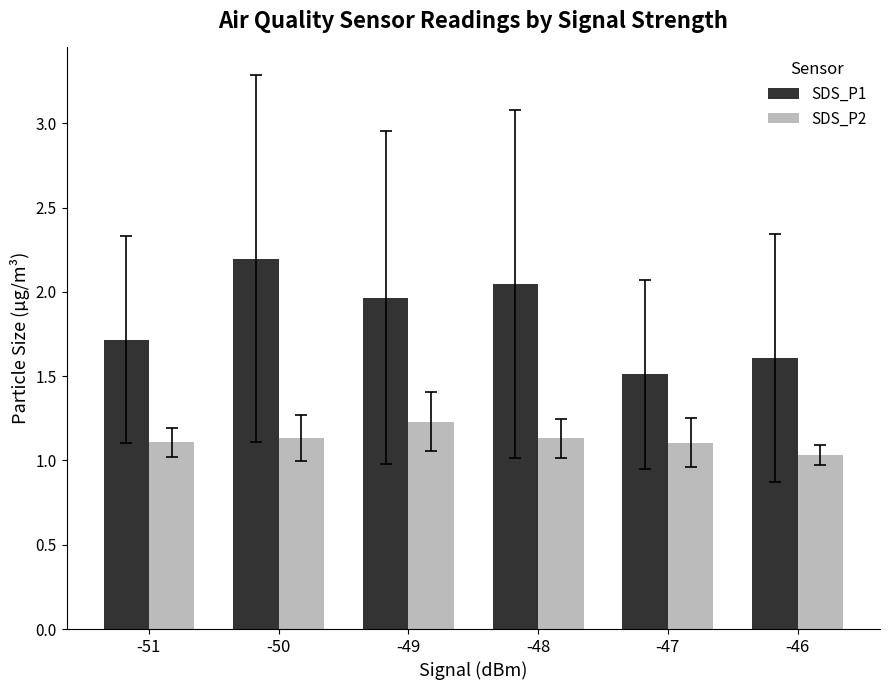

Where is SDS_P2 nearest to the value 1?

-46